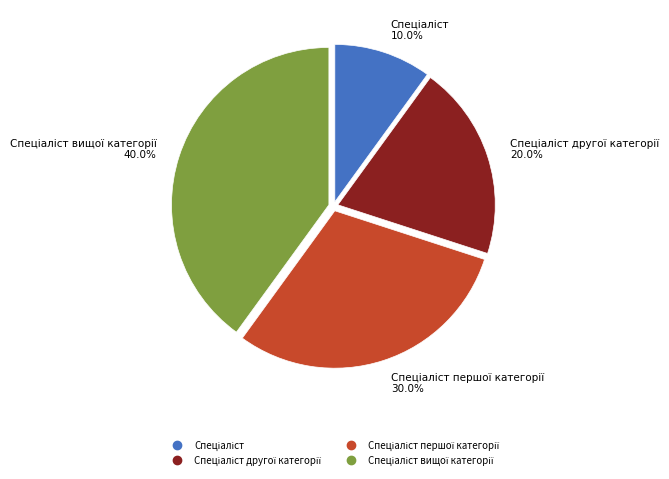

To the nearest percent, what is the average slice percentage?

25%